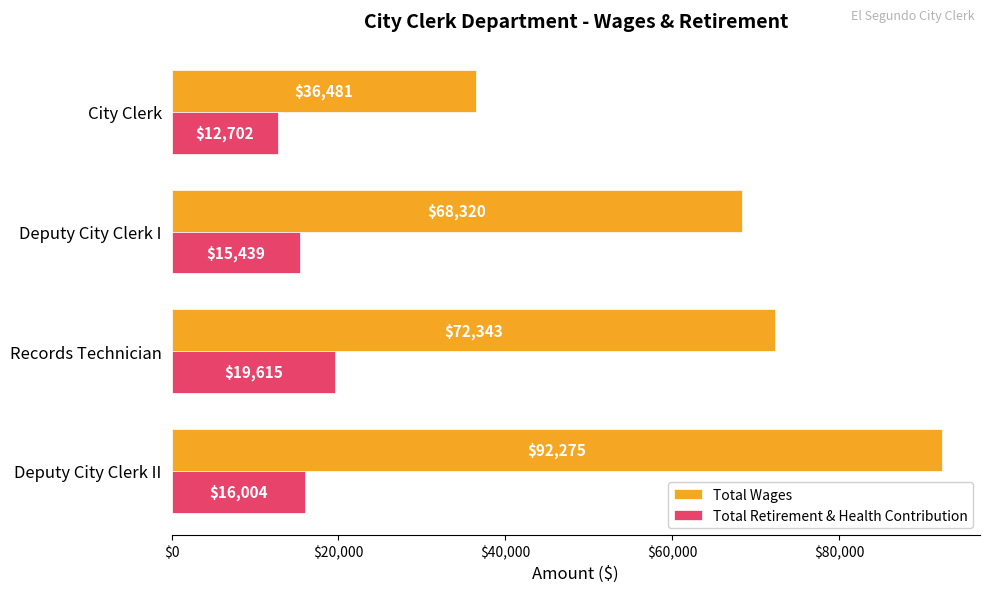

What is the spread (max minus min) of values at Deputy City Clerk I?

52881